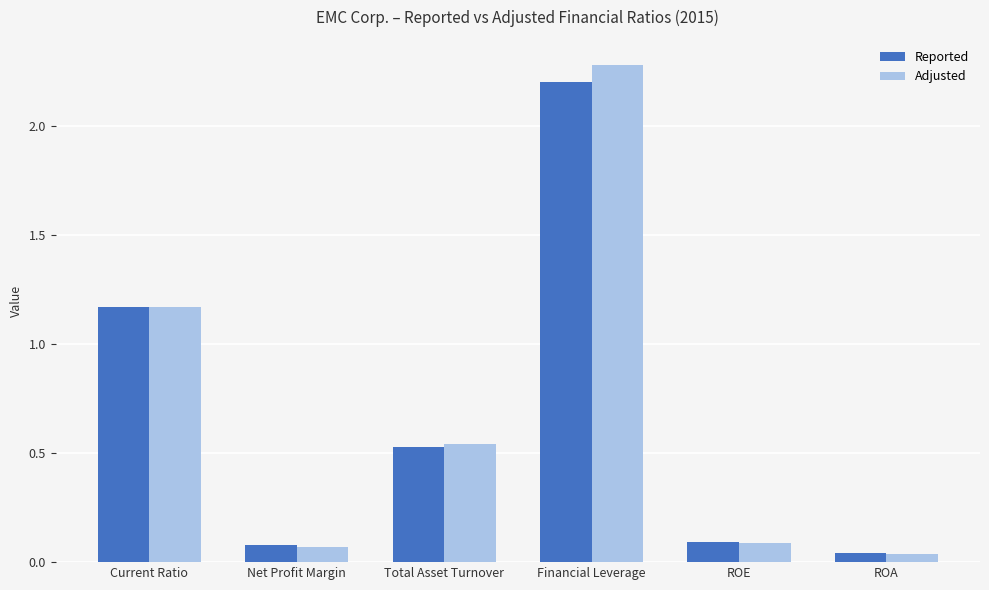

The Reported series shows 0.1 at Net Profit Margin. True or false?

True